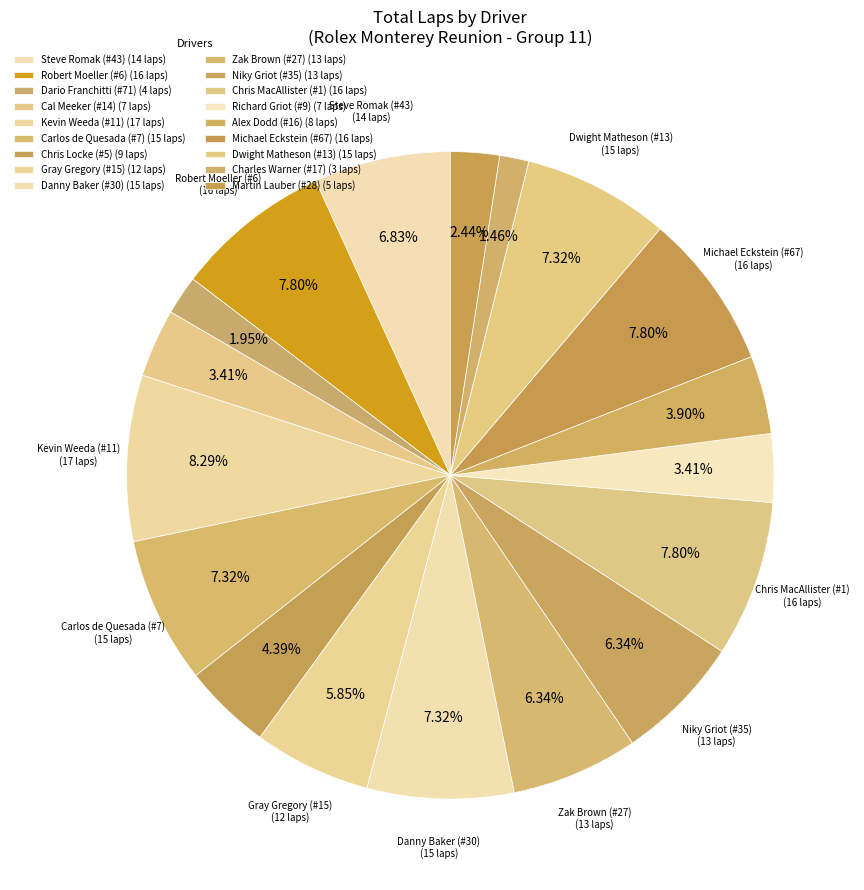

Rank the categories by value from highest to lowest.

Kevin Weeda (#11), Robert Moeller (#6), Chris MacAllister (#1), Michael Eckstein (#67), Carlos de Quesada (#7), Danny Baker (#30), Dwight Matheson (#13), Steve Romak (#43), Zak Brown (#27), Niky Griot (#35), Gray Gregory (#15), Chris Locke (#5), Alex Dodd (#16), Cal Meeker (#14), Richard Griot (#9), Martin Lauber (#28), Dario Franchitti (#71), Charles Warner (#17), 18